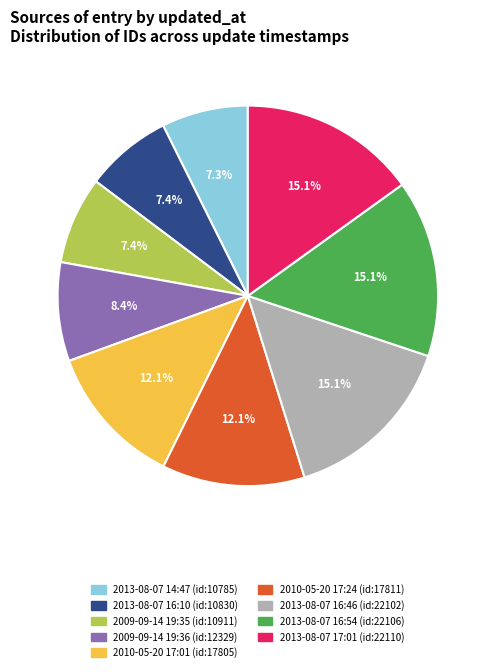

Which has a higher value, 2013-08-07 16:10 or 2010-05-20 17:24?

2010-05-20 17:24